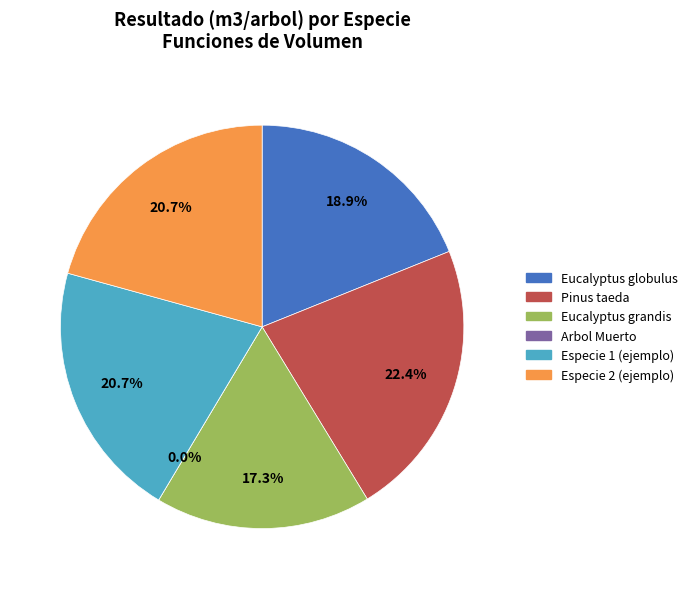

True or false: Especie 2 (ejemplo) accounts for 21% of the total.

True